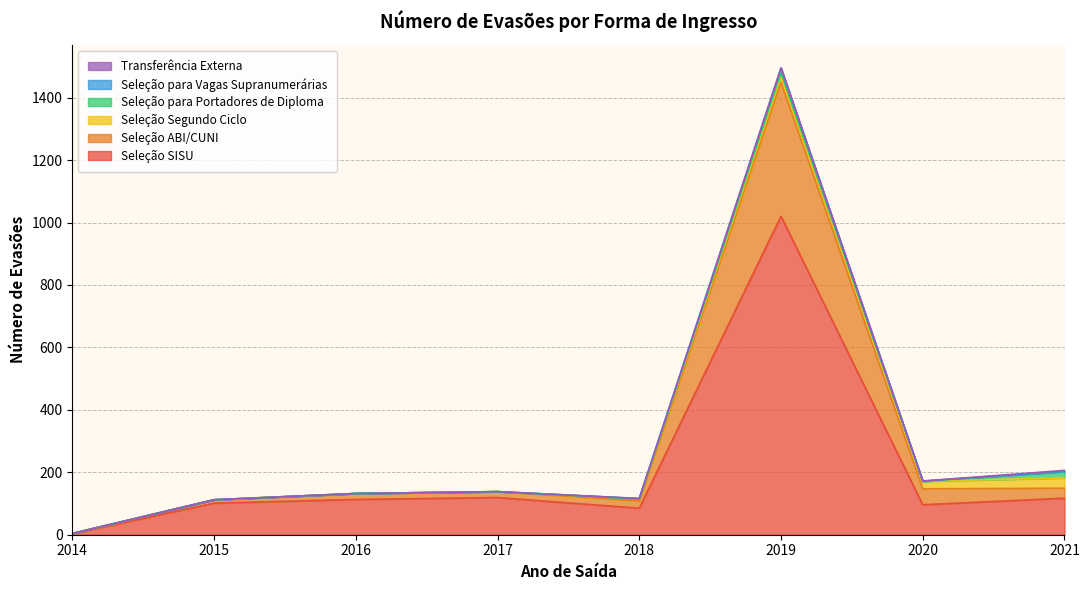

Which category has the highest value in the Seleção ABI/CUNI series?

2019